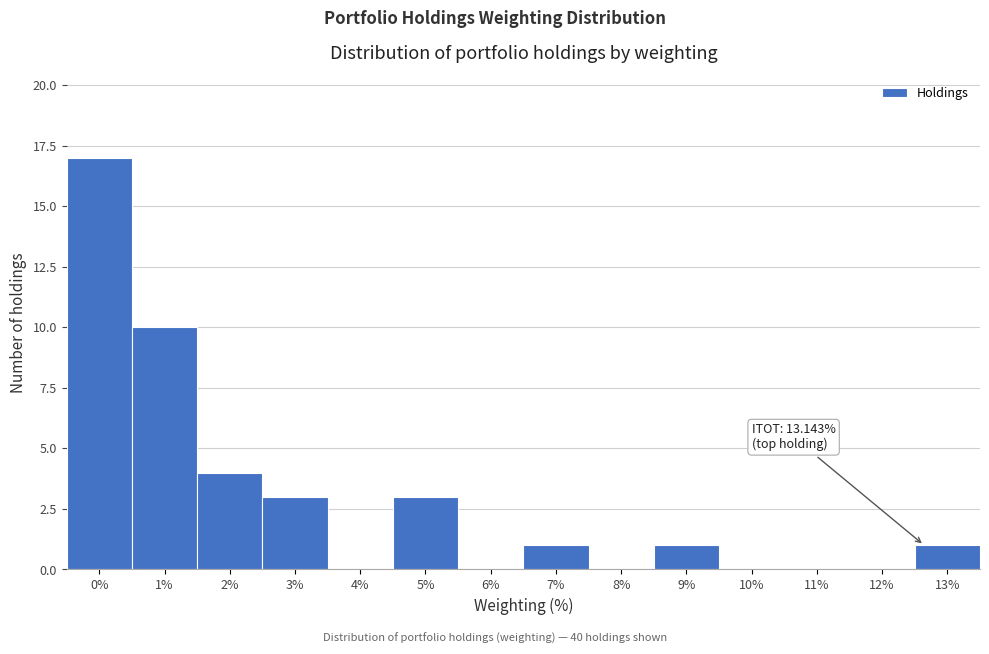

Reading left to right, list all the values displayed in this chart.

0%=17	1%=10	2%=4	3%=3	4%=0	5%=3	6%=0	7%=1	8%=0	9%=1	10%=0	11%=0	12%=0	13%=1